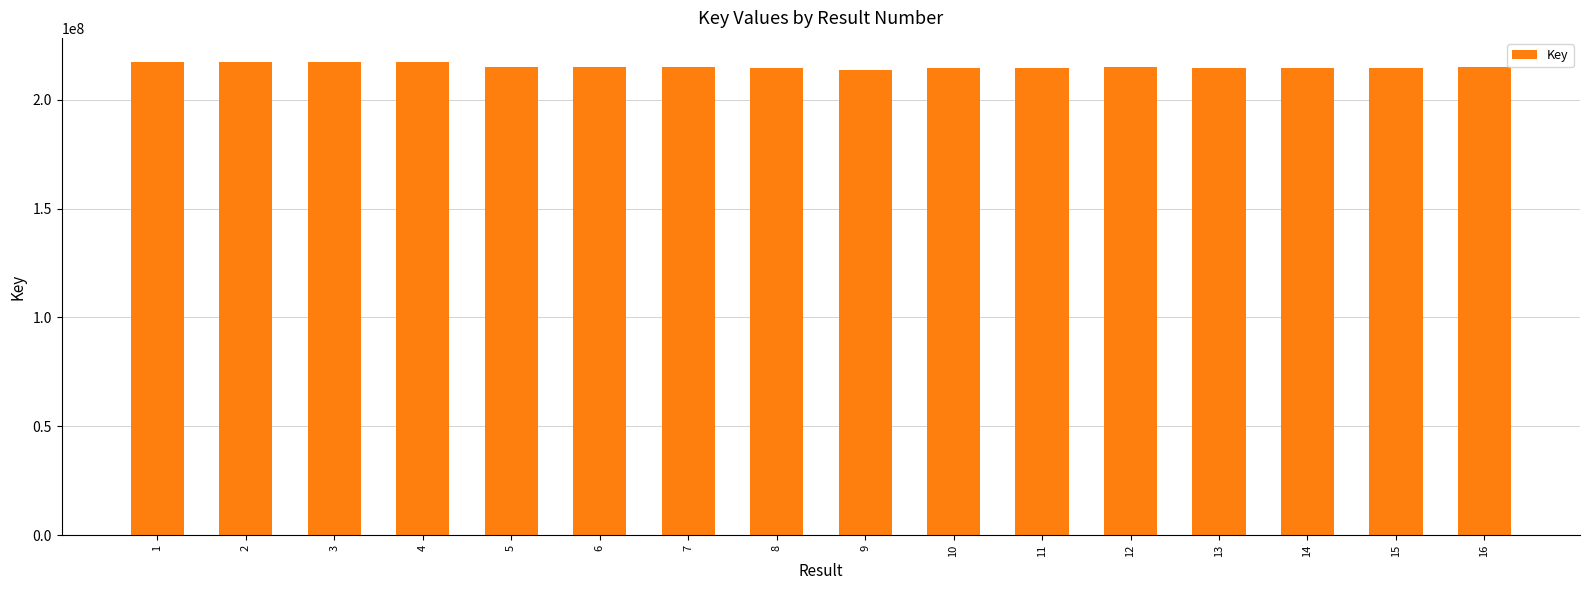

Approximately how many times larger is the value at 5 compared to 12?

1.0